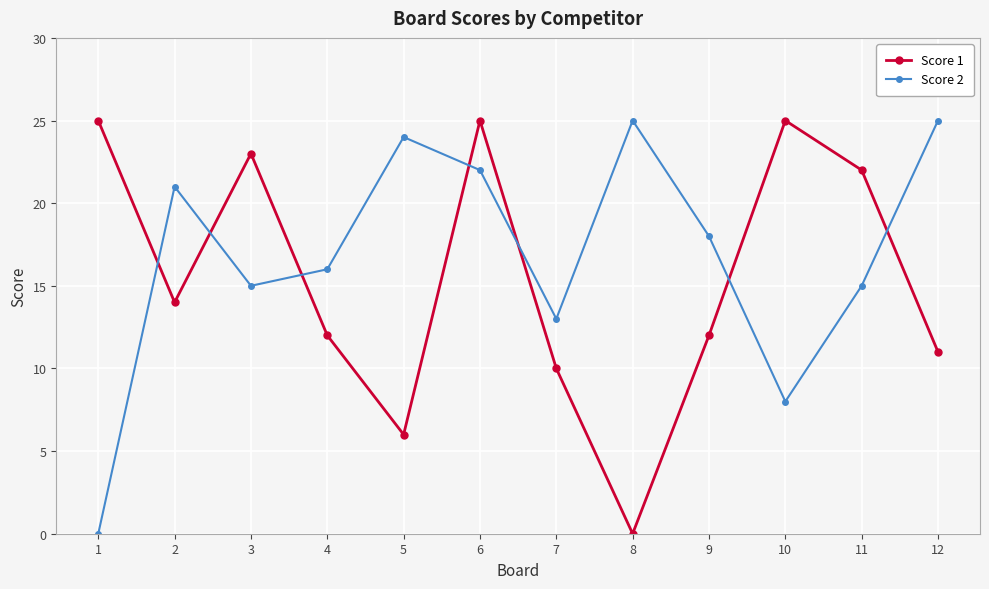

At 10, list the series in order from smallest to largest.

Score 2, Score 1